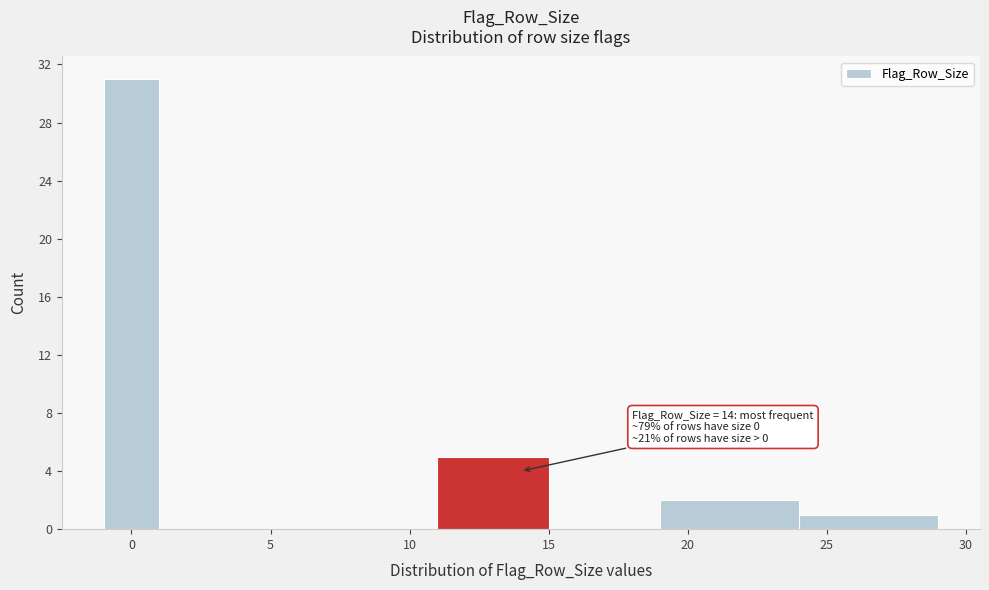

Over which range of the x-axis is the bar tallest?

-1 to 1